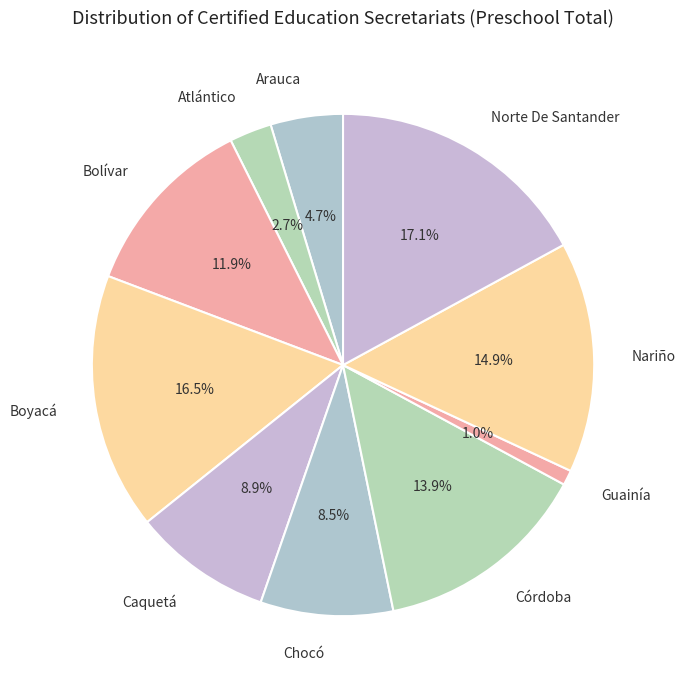

To the nearest percent, what percentage of the pie is Atlántico?

3%